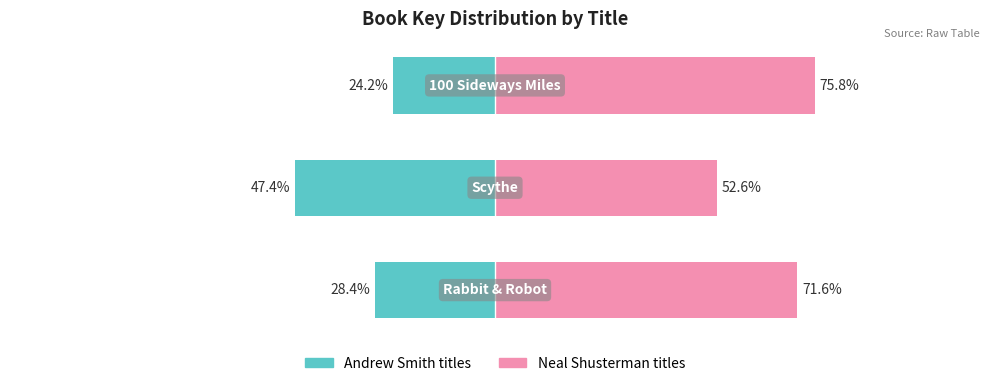

Is it true that Neal Shusterman titles equals 108.1 at 2?

False